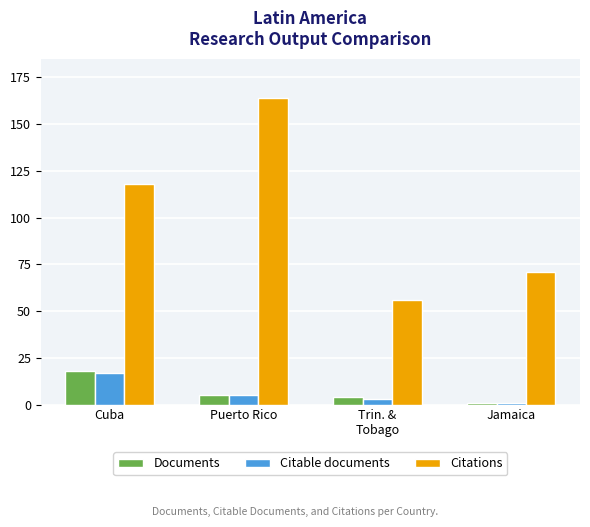

Which category has the lowest value in the Citable documents series?

Jamaica